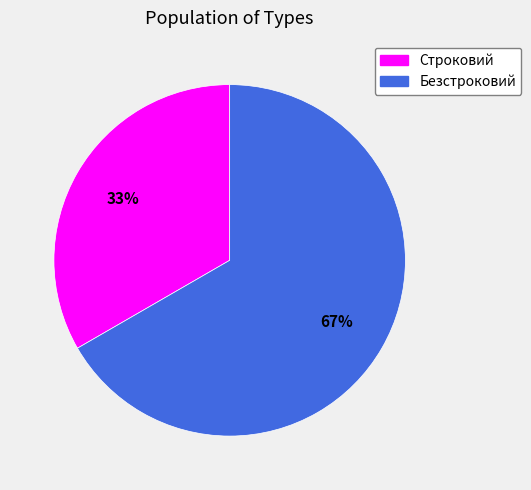

Do Безстроковий and Строковий together represent more than half of the pie?

Yes